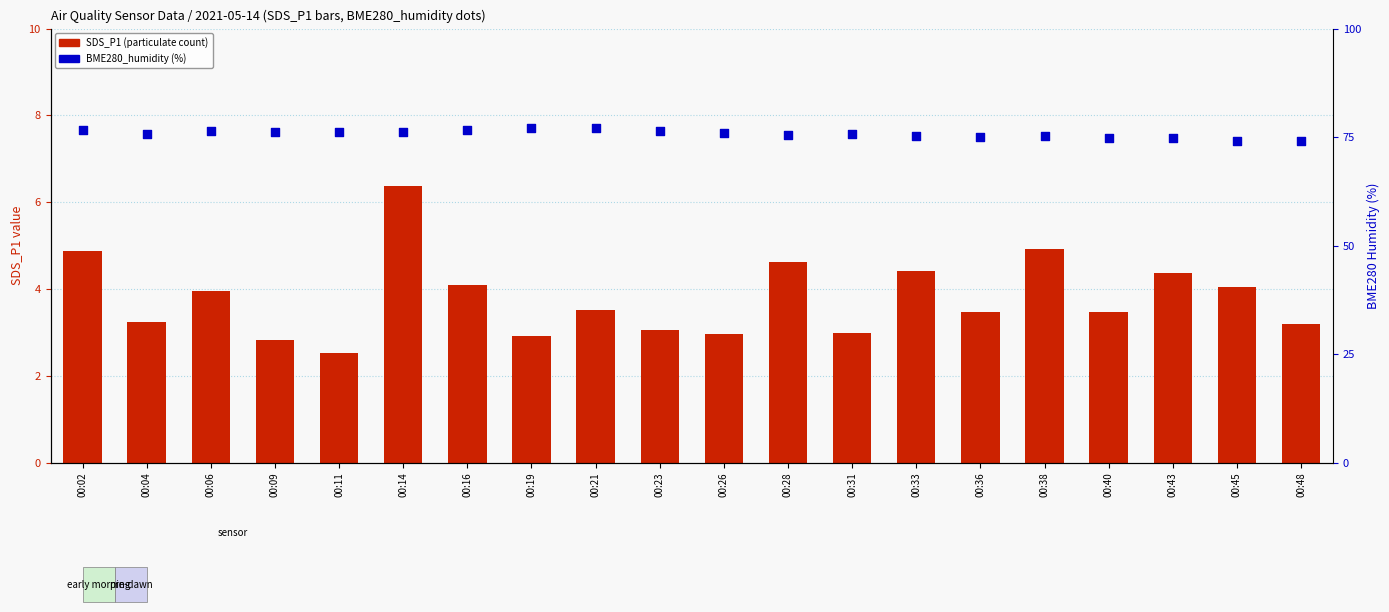

Which series has the widest spread of Y values?

SDS_P1